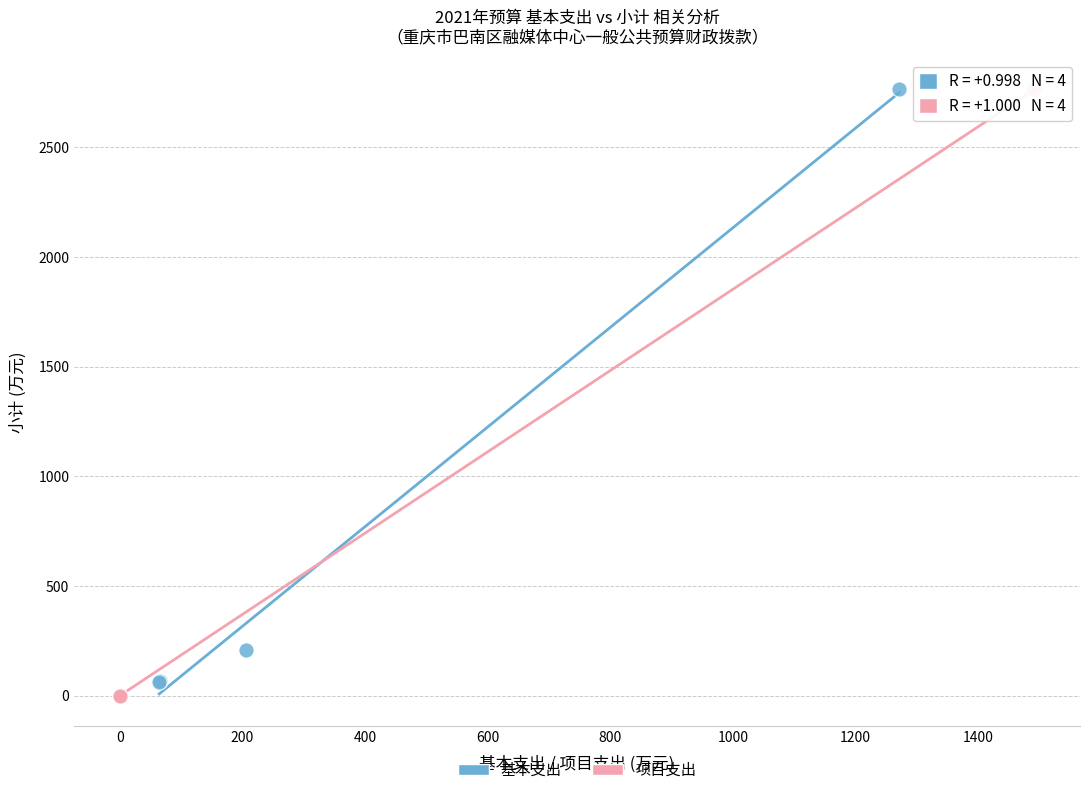

Which series has the widest spread of Y values?

项目支出